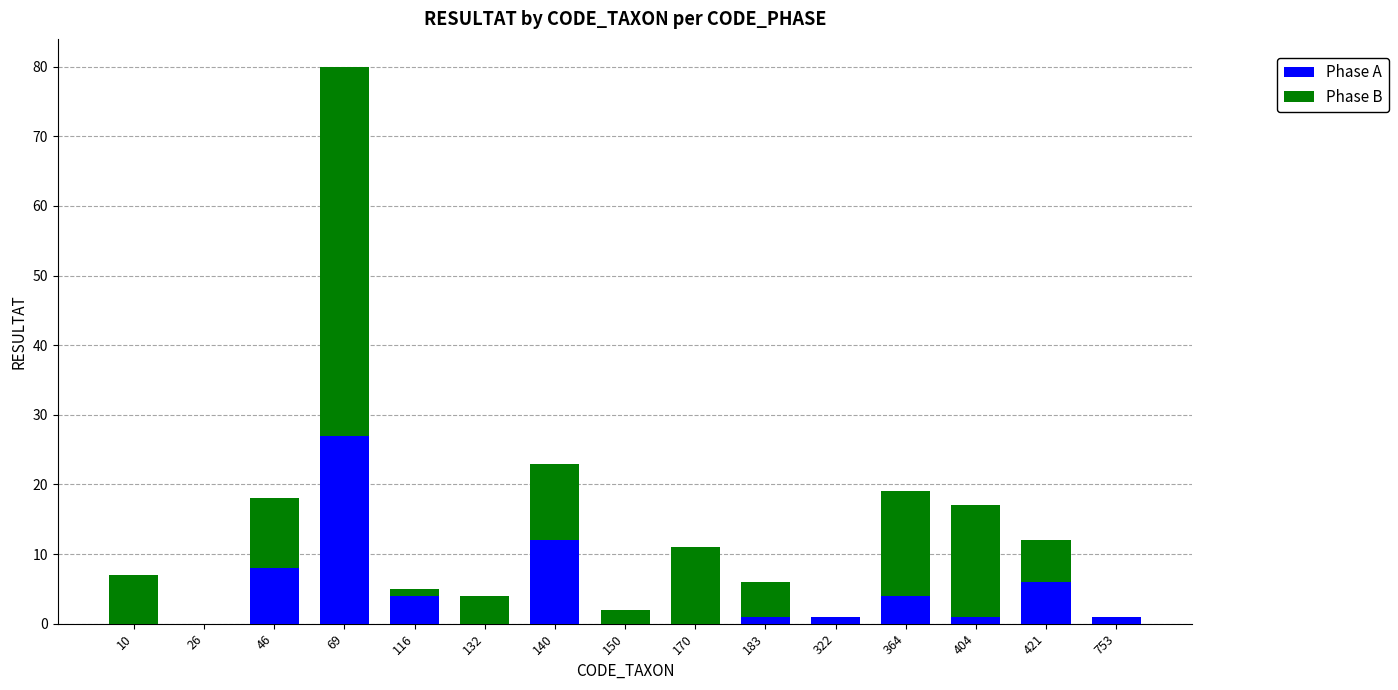

Is it true that Phase A equals 13 at 150?

False